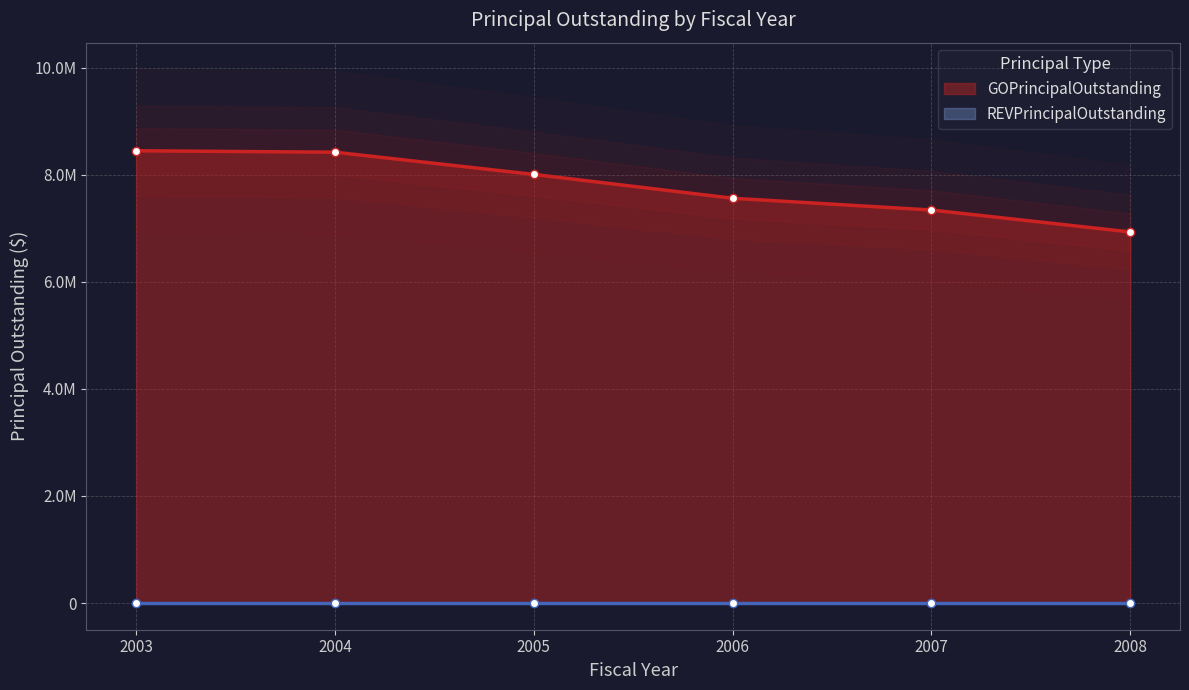

Rank the categories by value from lowest to highest.

2008, 2007, 2006, 2005, 2004, 2003